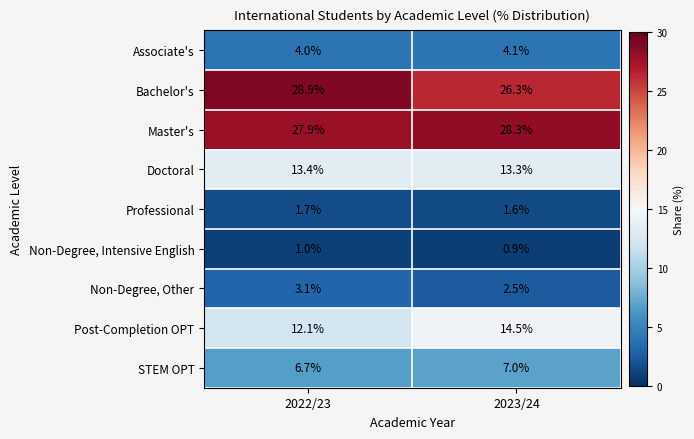

Between 2022/23 and 2023/24, which series saw the biggest shift?

Bachelor's